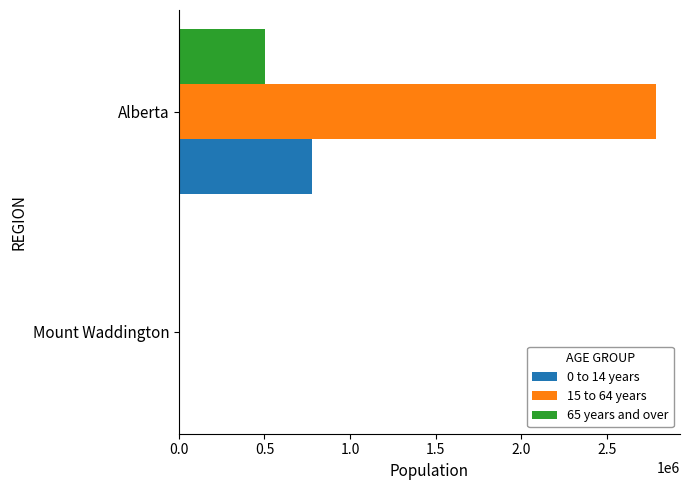

The value of 65 years and over at Alberta is 500215. True or false?

True